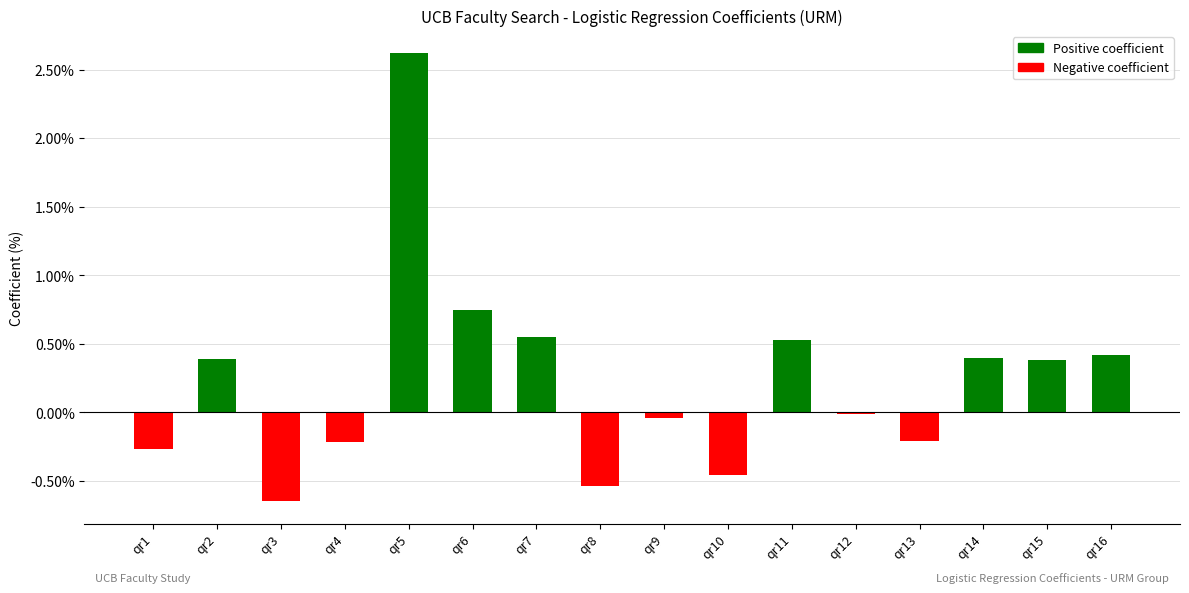

Are the bars horizontal?

No